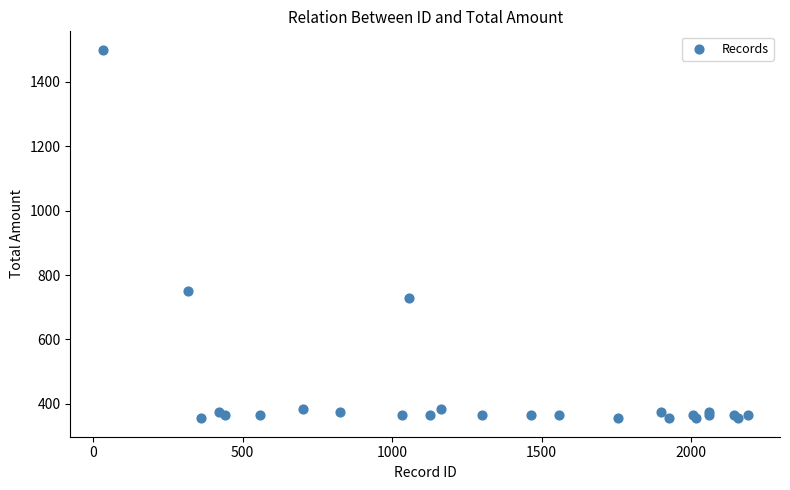

What Y value in the scatter plot is closest to 927?

750